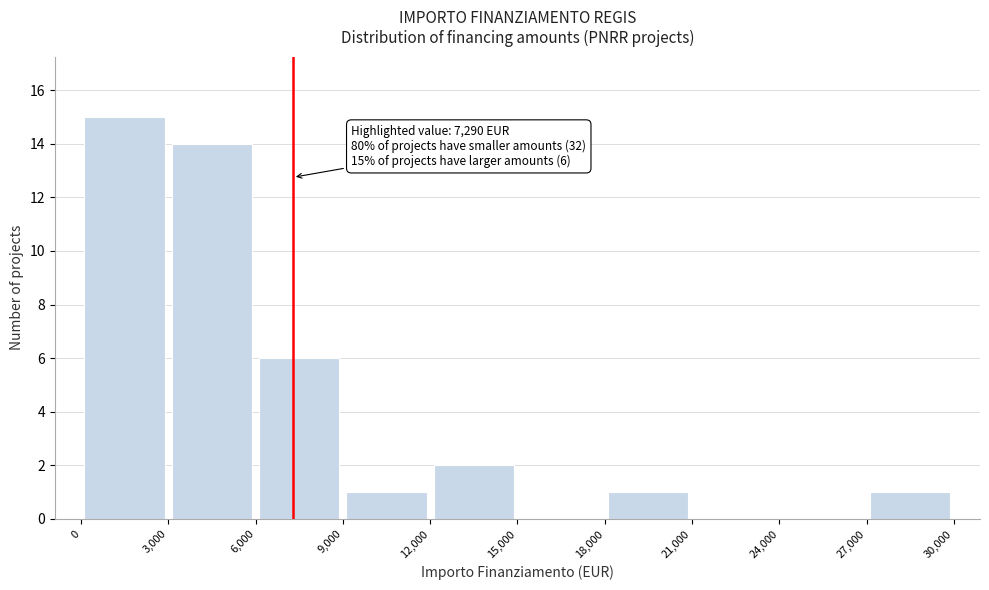

Which range on the x-axis has the tallest bar?

0 to 3,000